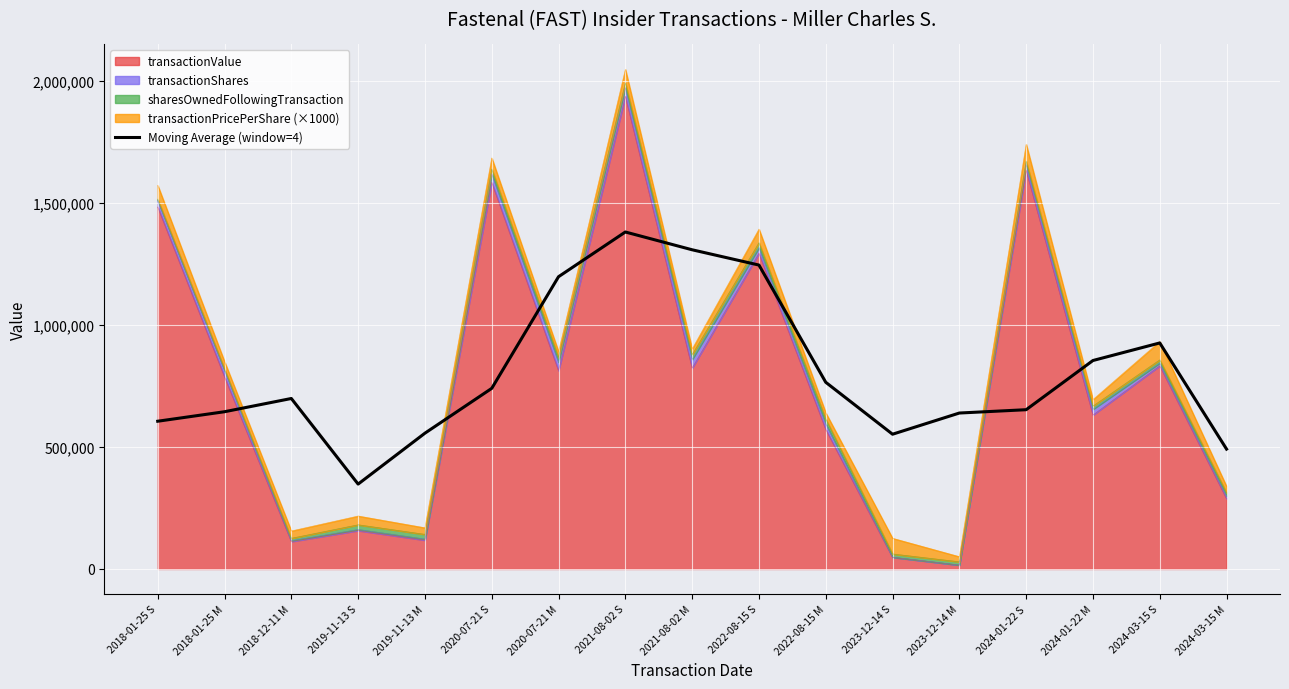

How many interior local valleys (lower than both neighbors) does the data have?

2